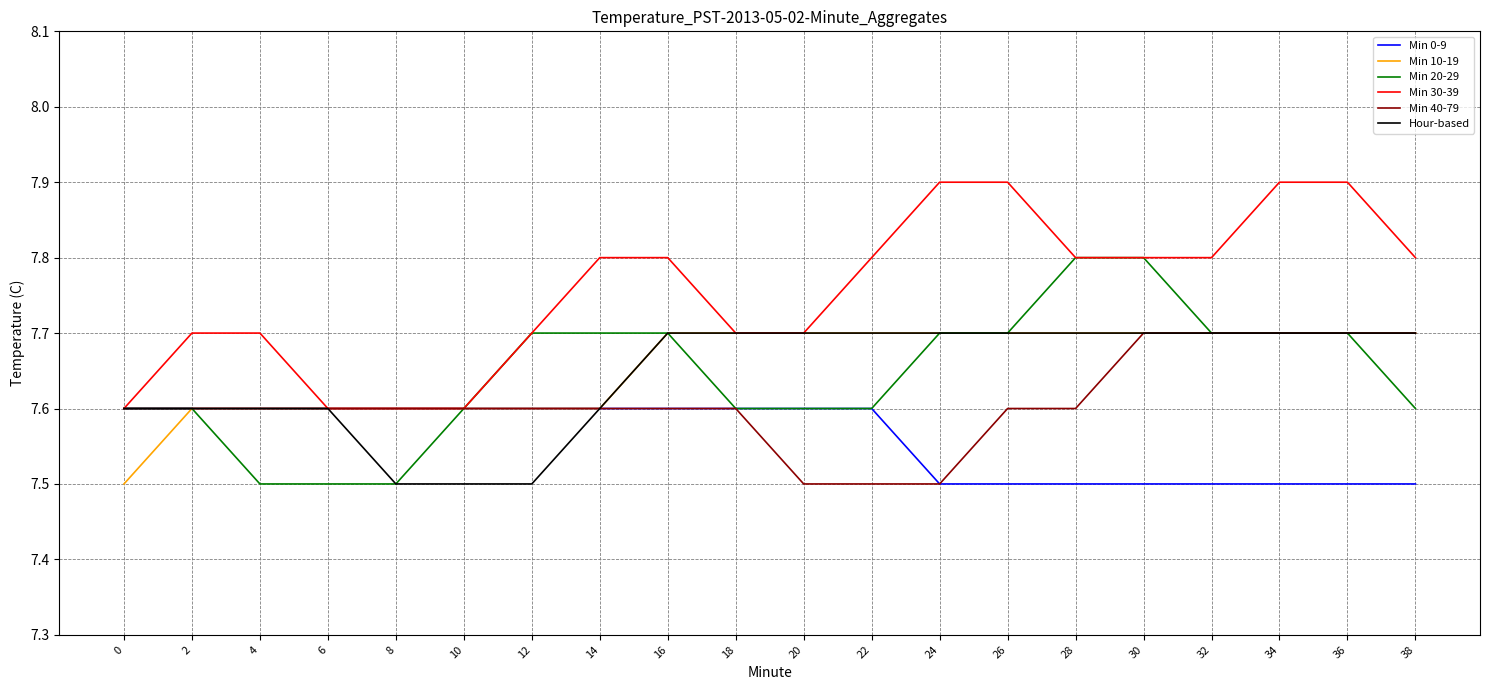

Is it true that Min 10-19 equals 12.7 at 8?

False